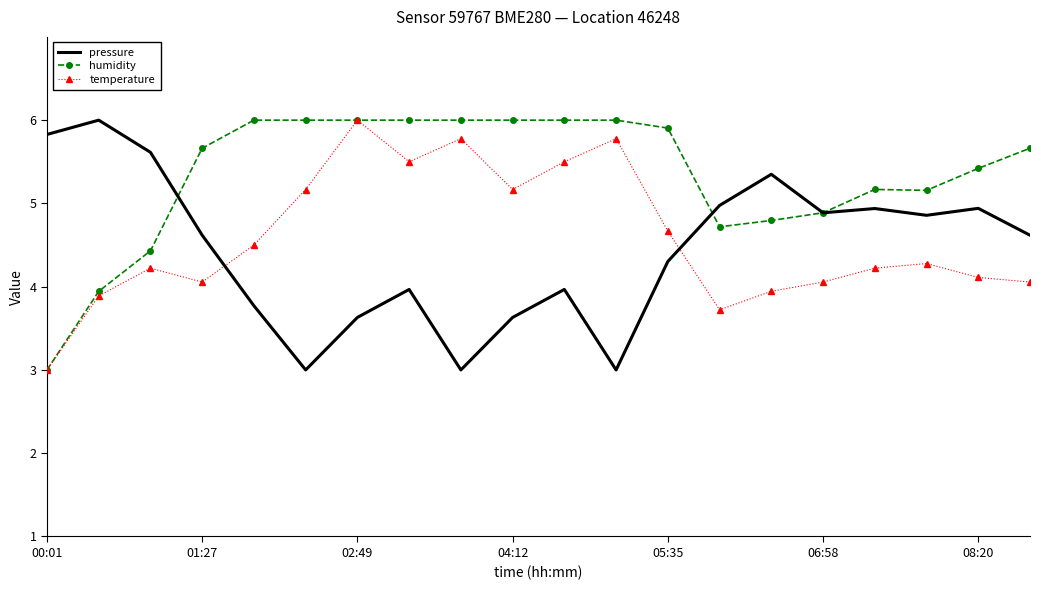

How many series are shown in this chart?

3